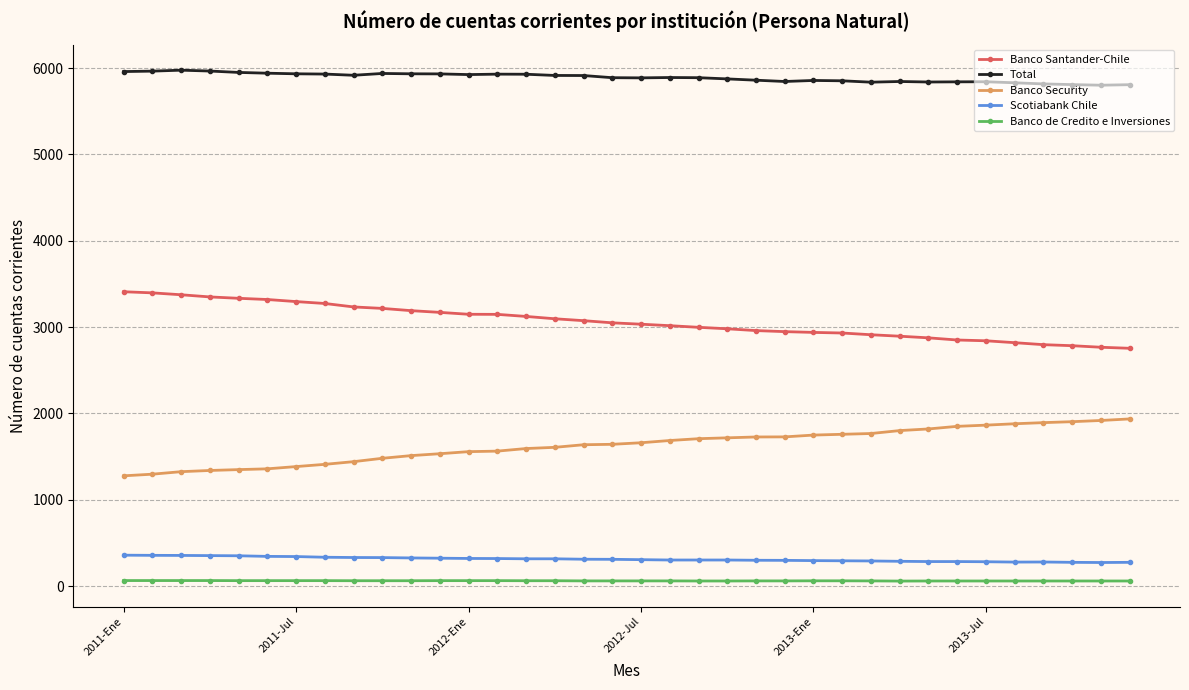

True or false: Banco de Credito e Inversiones and Total intersect in this chart.

False